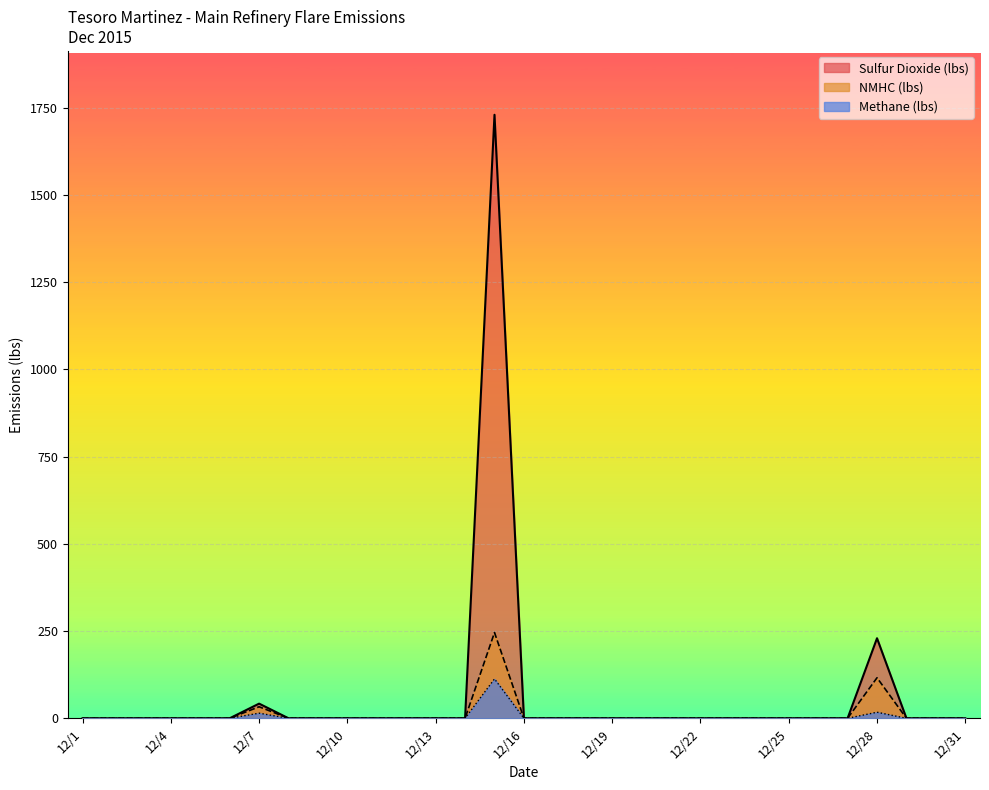

List the labels in order of Methane (lbs) value, smallest first.

12/1, 12/2, 12/3, 12/4, 12/5, 12/6, 12/8, 12/9, 12/10, 12/11, 12/12, 12/13, 12/14, 12/16, 12/17, 12/18, 12/19, 12/20, 12/21, 12/22, 12/23, 12/24, 12/25, 12/26, 12/27, 12/29, 12/30, 12/31, 12/7, 12/28, 12/15